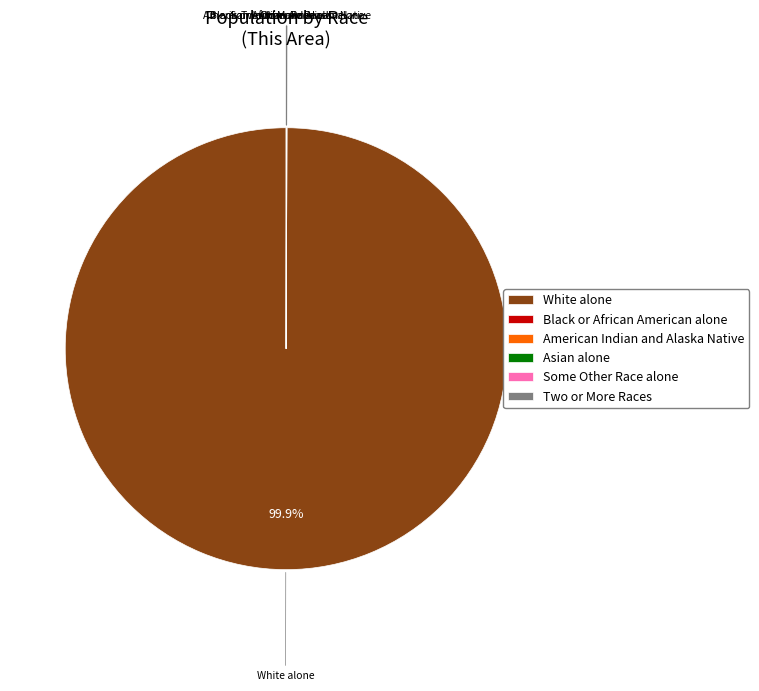

What is the largest slice in the pie chart?

White alone